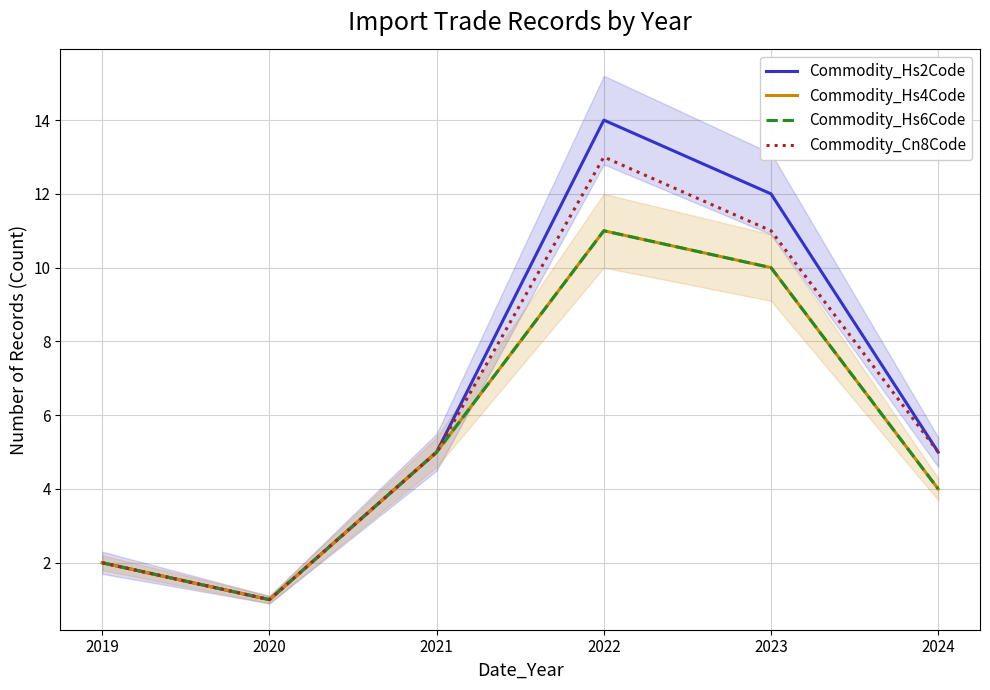

At how many categories does at least one series exceed 3?

4